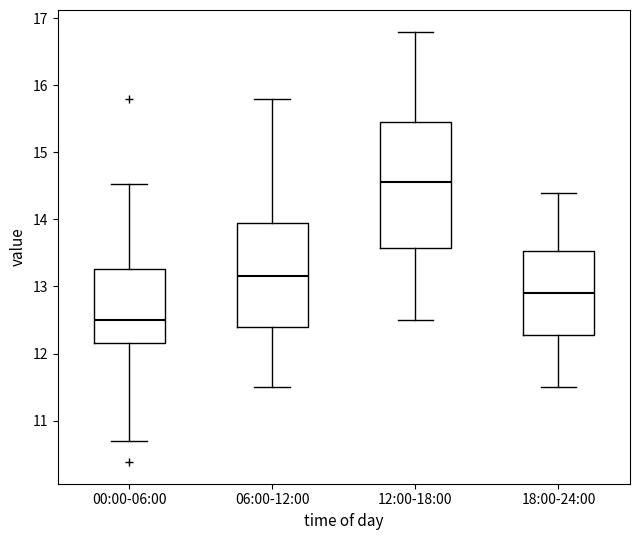

Reading left to right, transcribe this box plot: for each box, give where its median line is, the range the box spans, and where its two whiskers end, as read against the y-axis. The values are not printed on the chart, so give them approximately, as read against the axis.

00:00-06:00: median 12.5, box 12.2 to 13.3, whiskers 10.7 to 14.5
06:00-12:00: median 13.2, box 12.4 to 14.0, whiskers 11.5 to 15.8
12:00-18:00: median 14.6, box 13.6 to 15.5, whiskers 12.5 to 16.8
18:00-24:00: median 12.9, box 12.3 to 13.5, whiskers 11.5 to 14.4